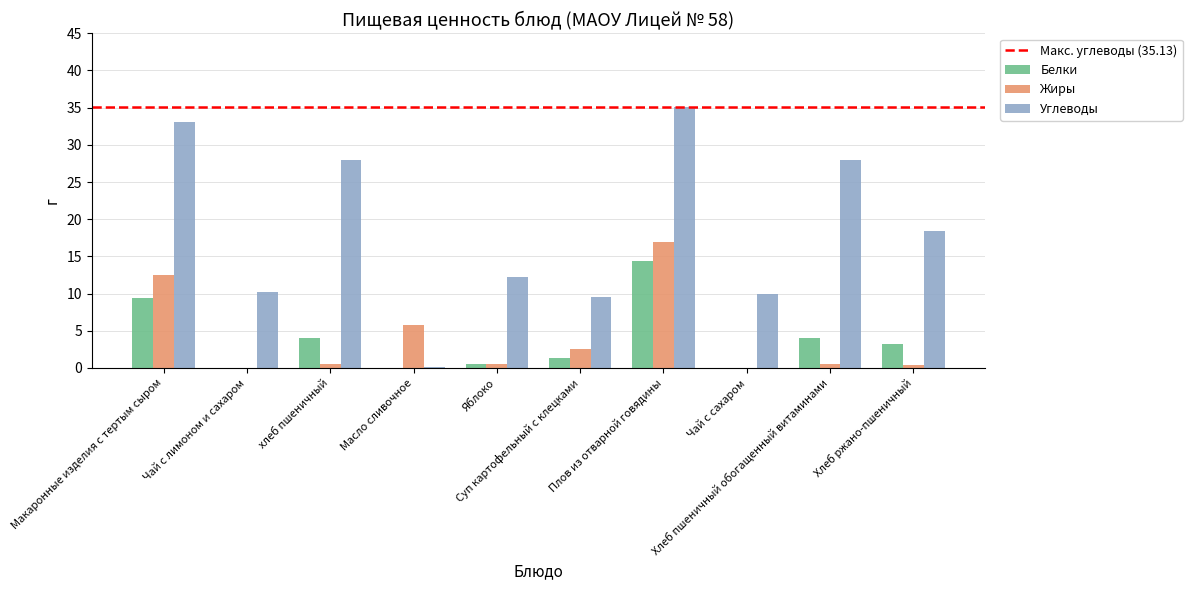

What is the greatest value displayed?

35.1